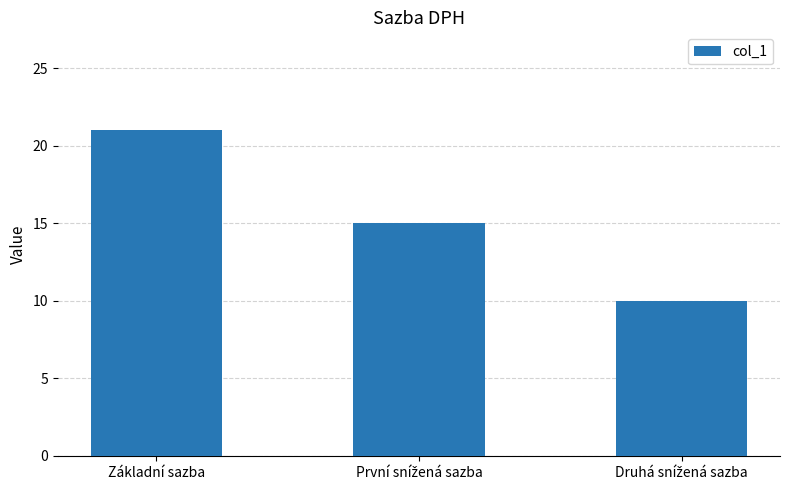

What is the label of the 1st bar from the left?

Základní sazba